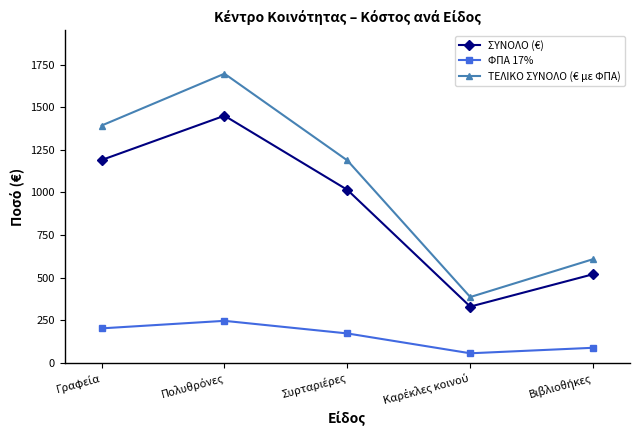

Which series has the largest range (max minus min)?

ΤΕΛΙΚΟ ΣΥΝΟΛΟ (€ με ΦΠΑ)